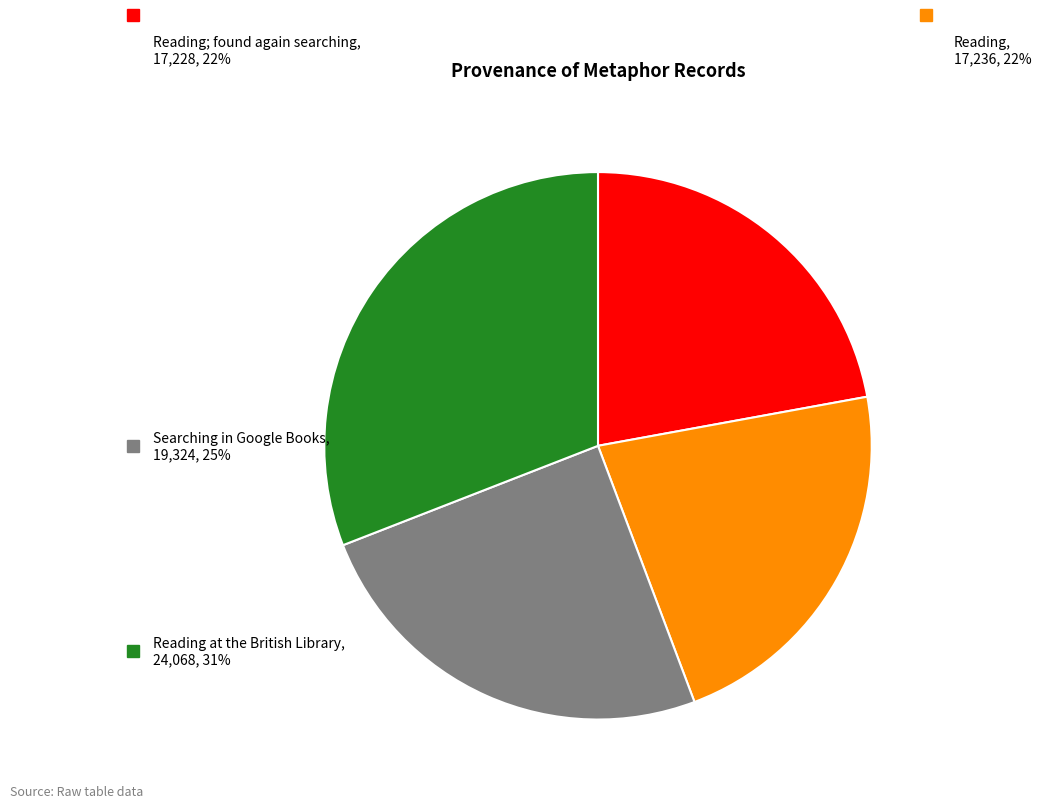

The Reading slice represents 30% of the pie. True or false?

False